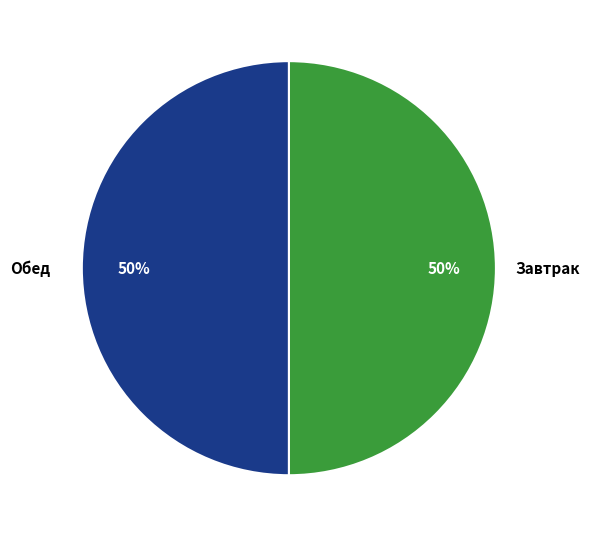

To the nearest percent, what is the average slice percentage?

50%